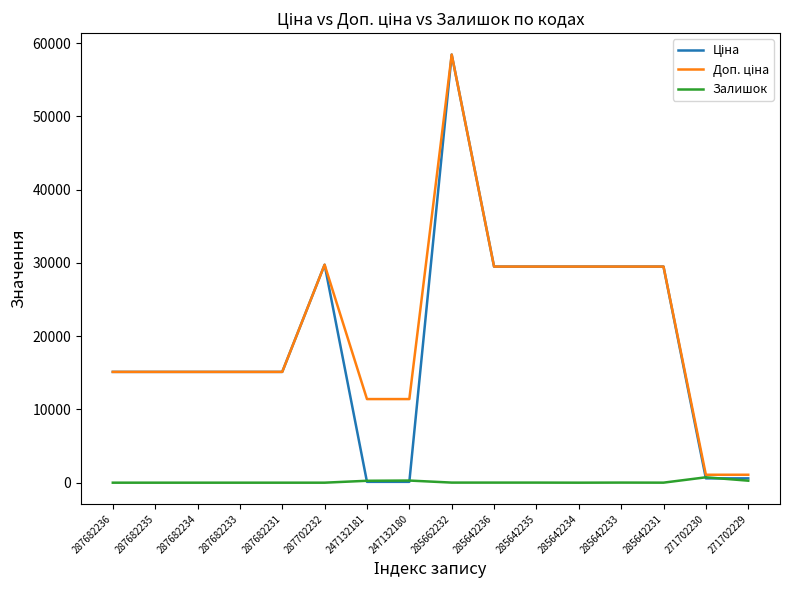

At which category is the sum across all series the highest?

285662232